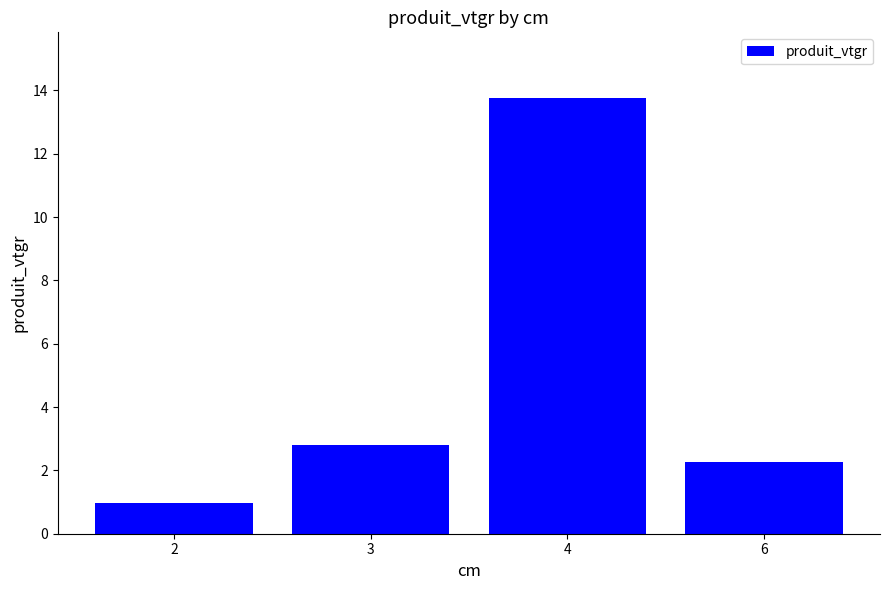

Rank the categories by value from highest to lowest.

4, 3, 6, 2